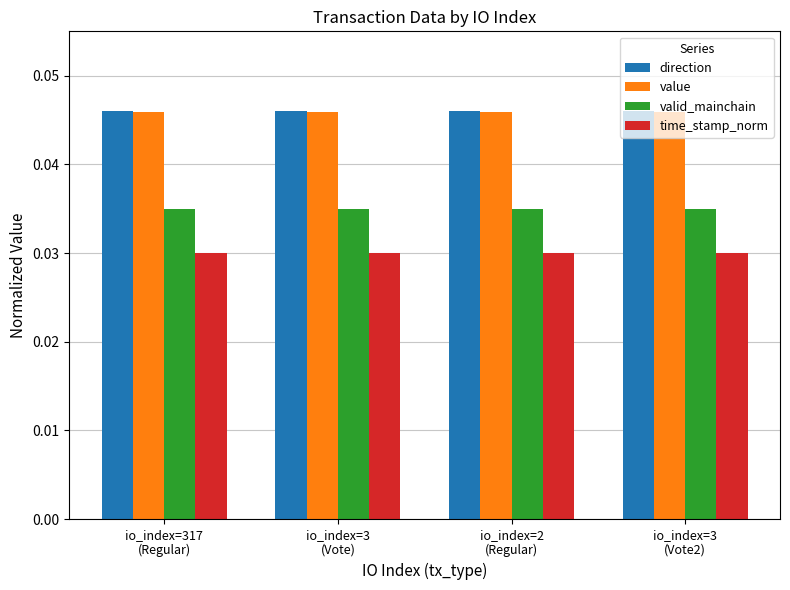

What is the label of the 2nd bar from the left?

io_index=3
(Vote)